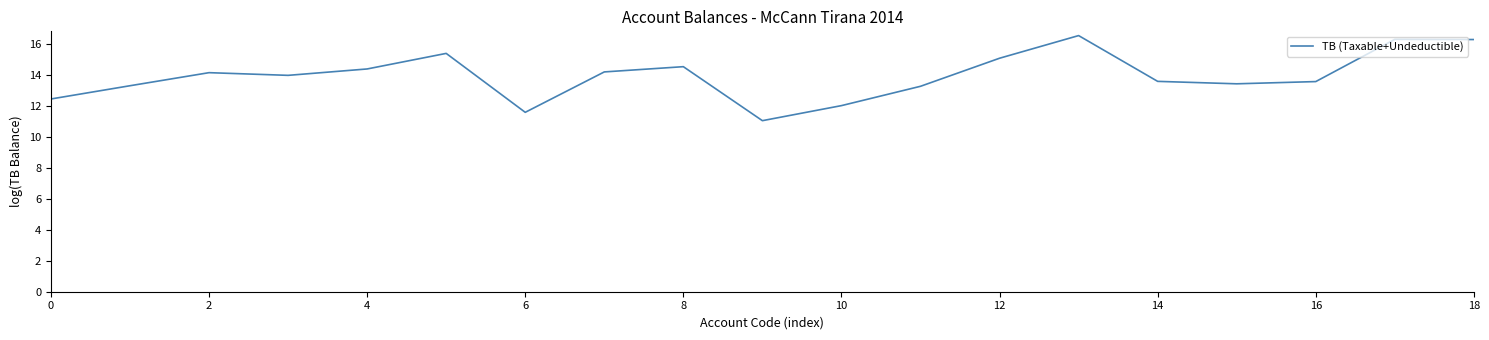

What is the greatest value displayed?

16.5